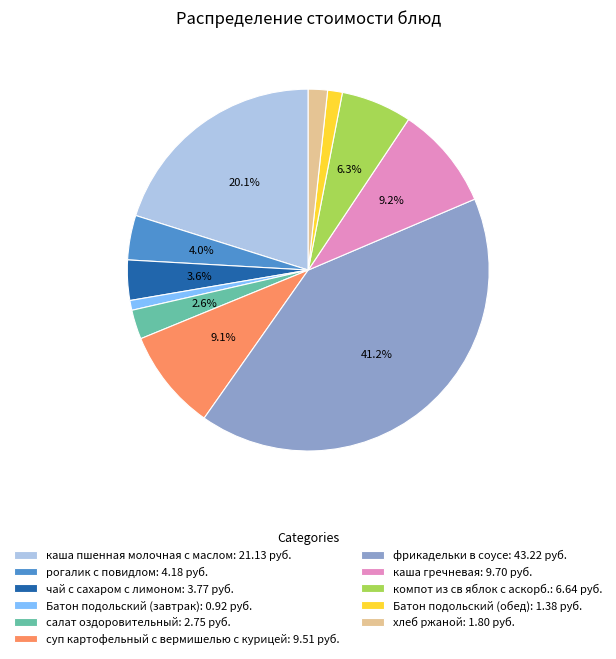

To the nearest percent, what percentage of the pie is каша гречневая?

9%